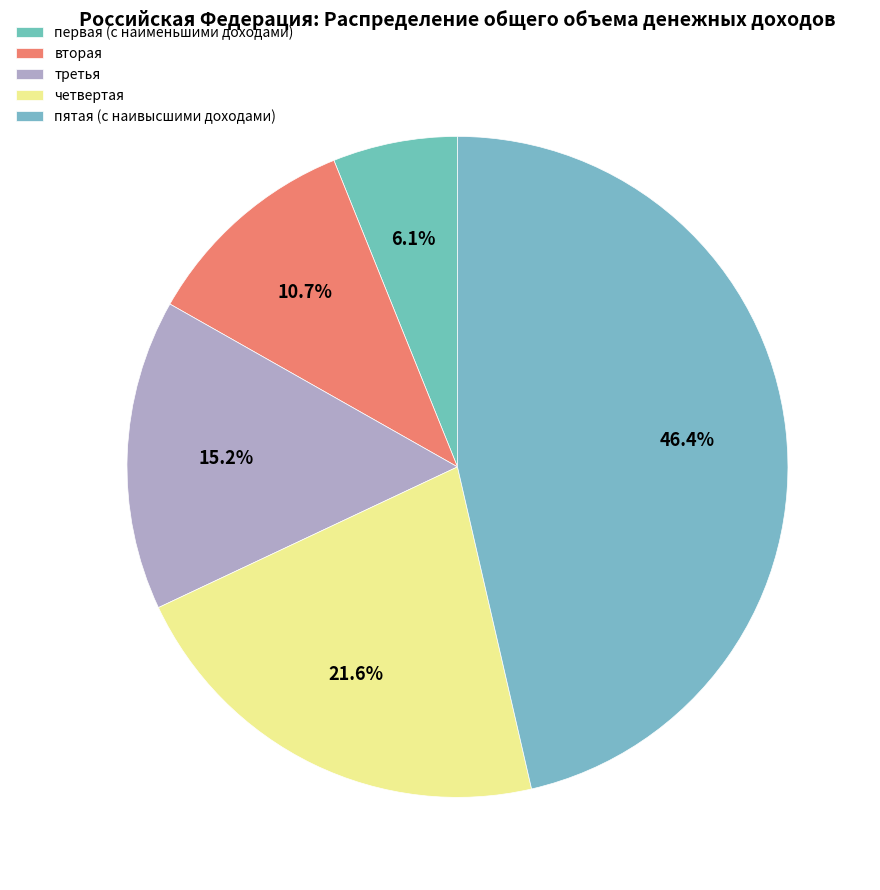

Rank the categories by value from highest to lowest.

пятая (с наивысшими доходами), четвертая, третья, вторая, первая (с наименьшими доходами)